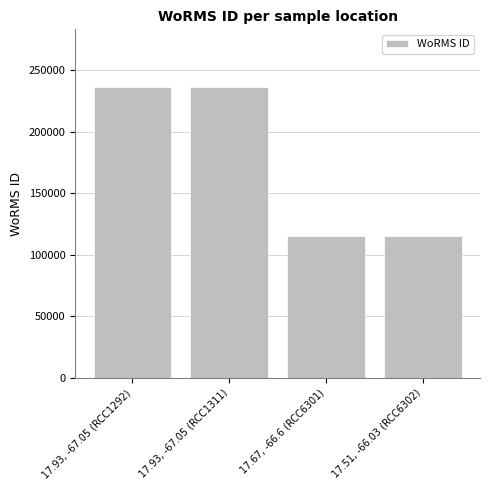

What is the value of the 2nd bar from the left?

235955